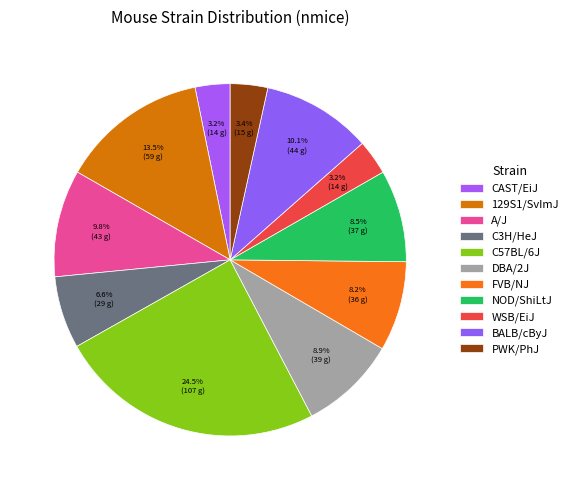

Is the sum of DBA/2J and WSB/EiJ greater than half?

No